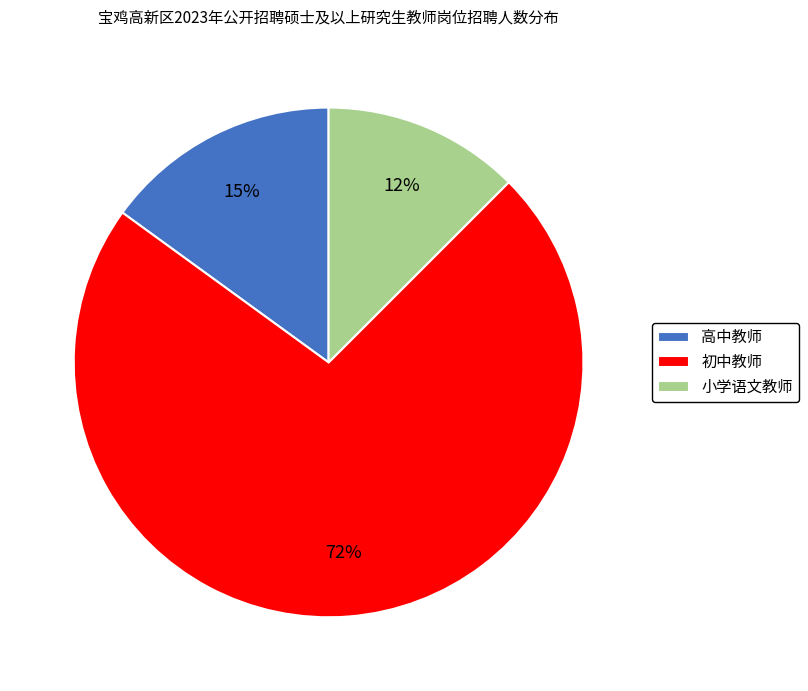

Count the number of slices in the pie.

3